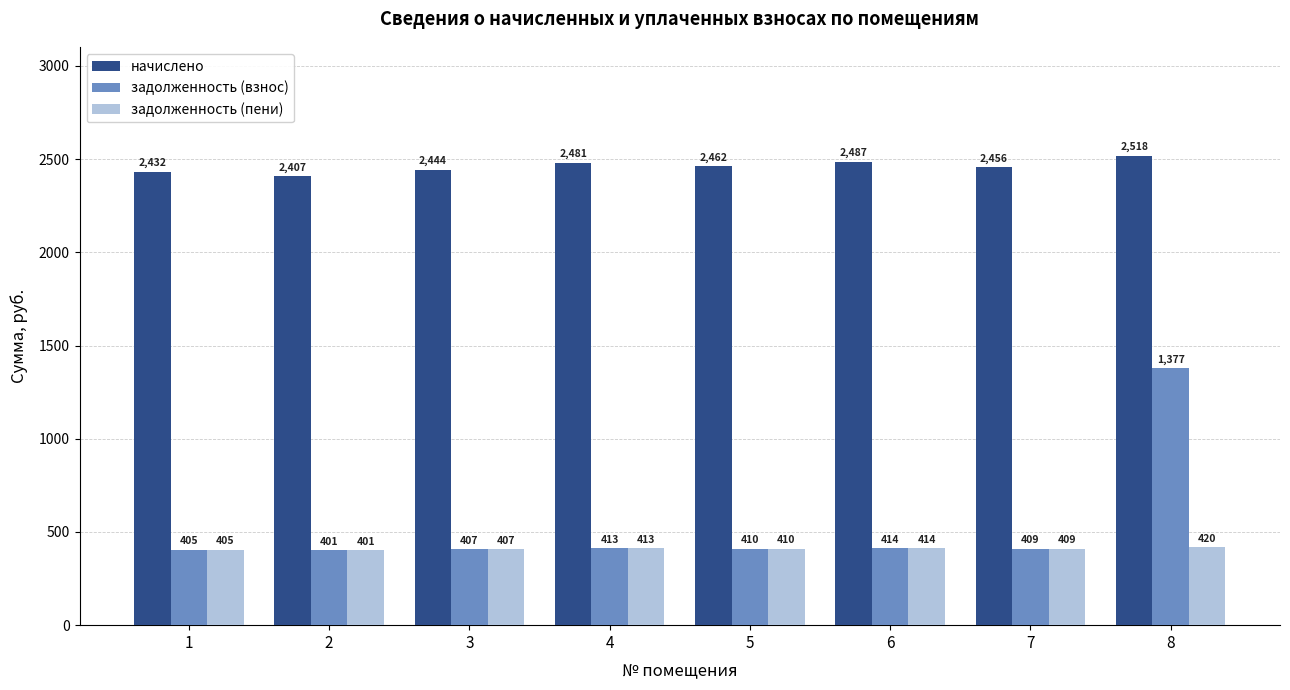

At how many categories does at least one series exceed 1502?

8